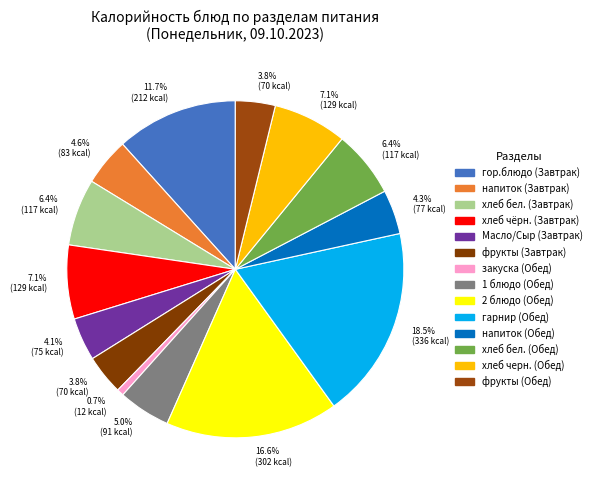

How many slices are in this pie chart?

14